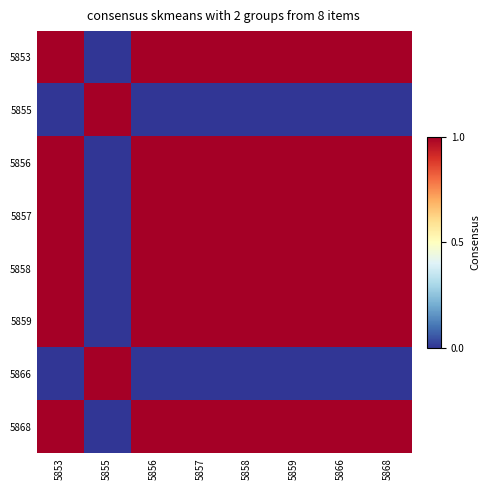

Rank the series by their maximum value, from highest to lowest.

5853, 5855, 5856, 5857, 5858, 5859, 5866, 5868